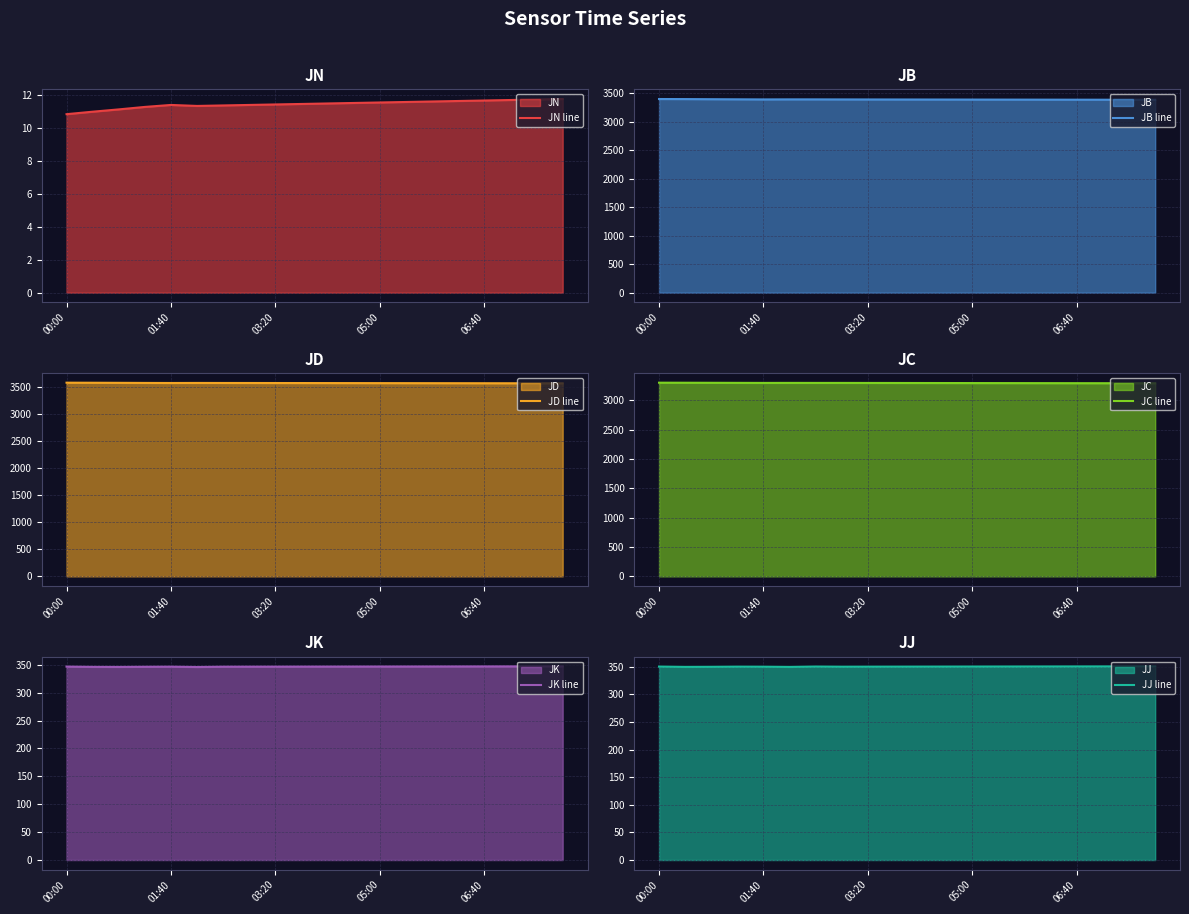

True or false: JD line and JN line intersect in this chart.

False